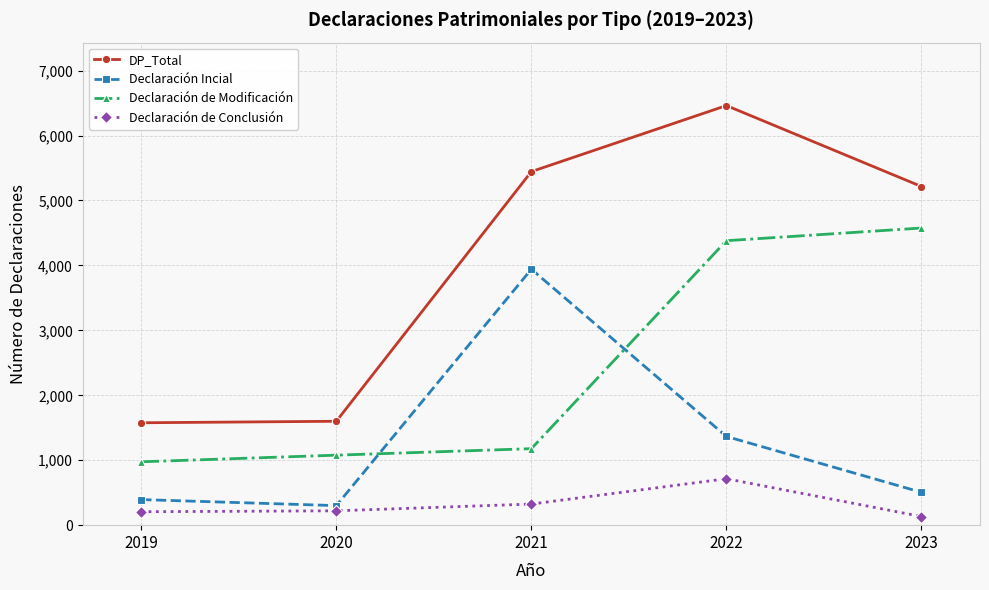

What is the minimum value for Declaración de Modificación?

976